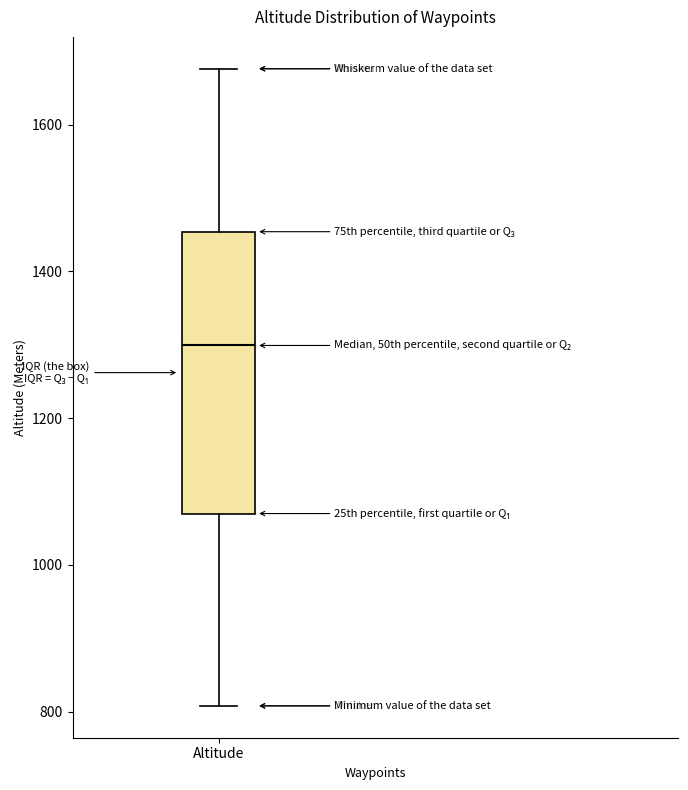

Read this box plot against the y-axis: the position of the median line, the range covered by the box, and the ends of both whiskers. The values are not printed on the chart, so give them approximately, as read against the axis.

median 1300, box 1080 to 1460, whiskers 800 to 1680